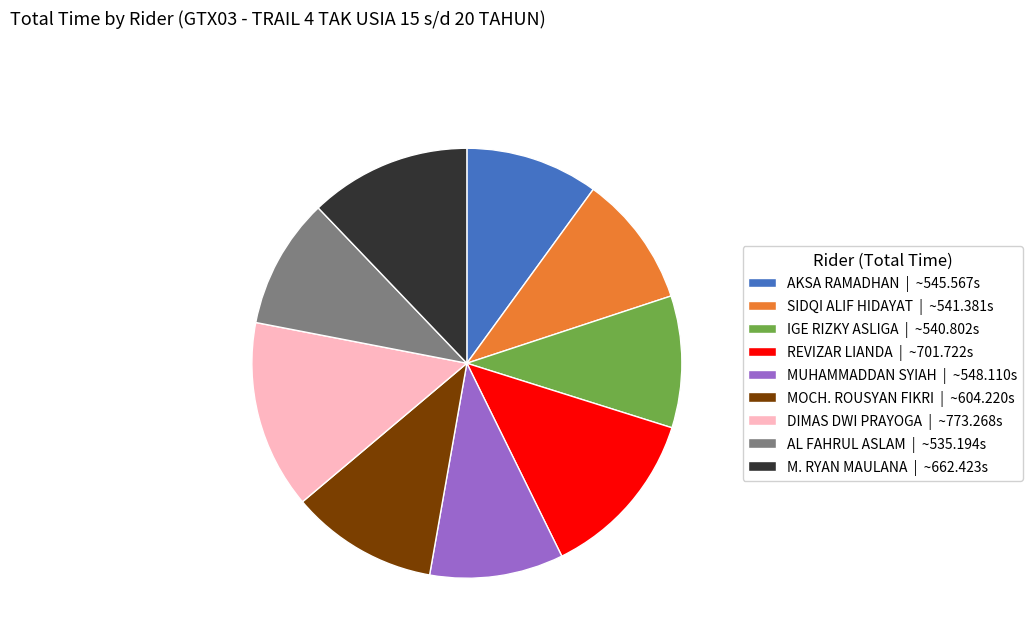

Is there any slice that represents more than half of the pie?

No